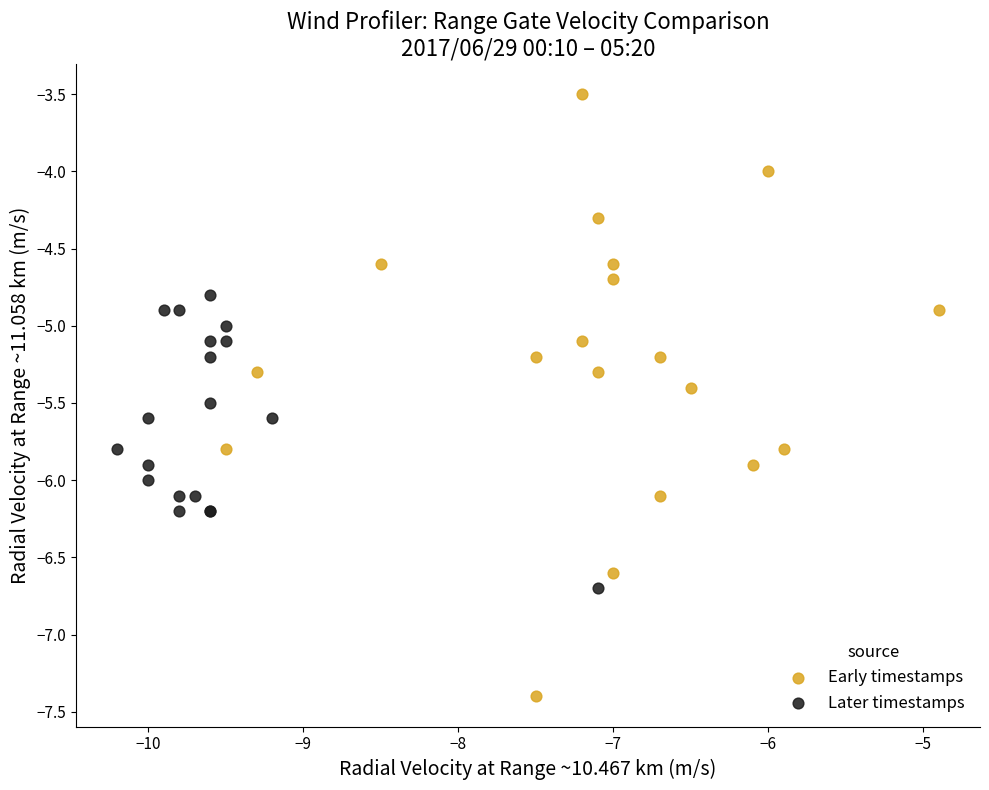

Which series contains the lowest Y value?

Early timestamps